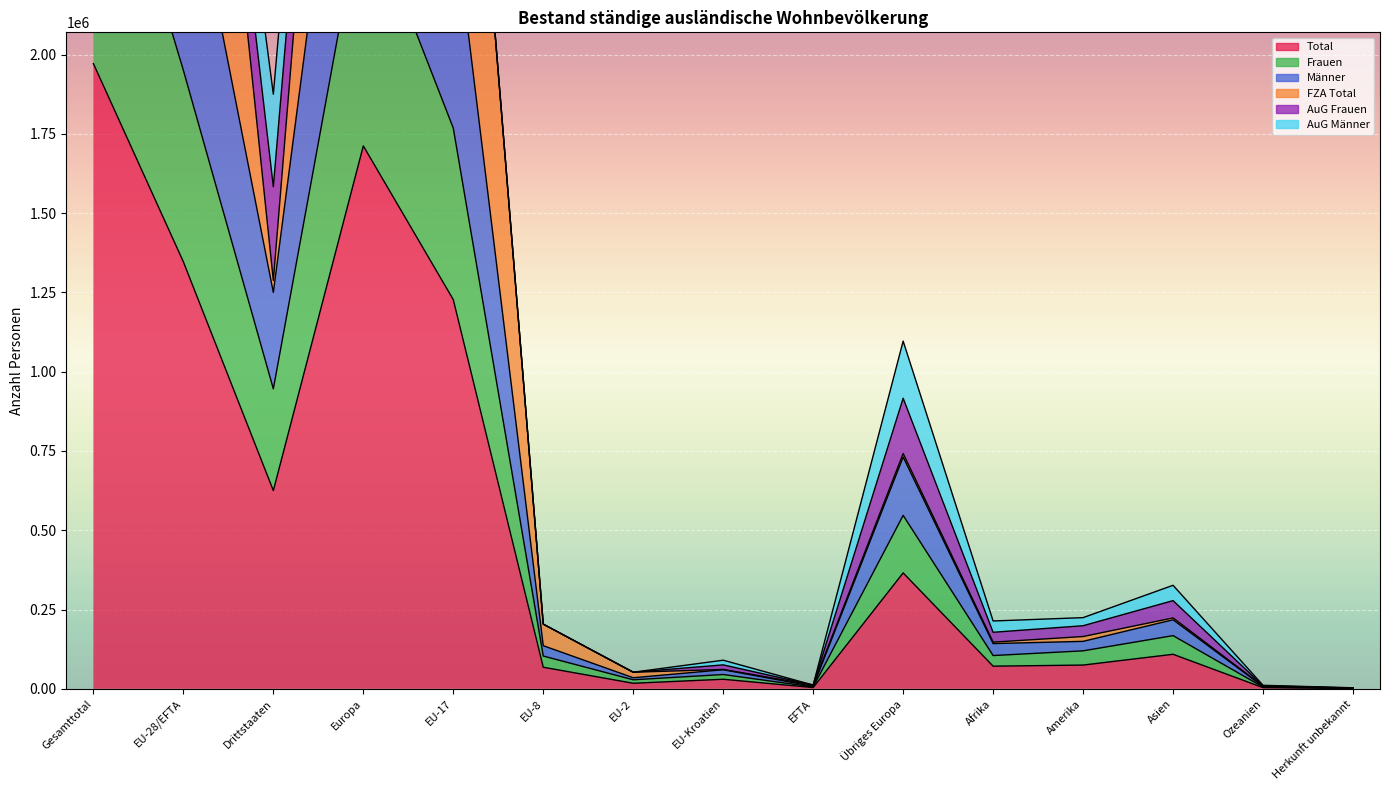

What is the label of the 6th point from the right?

Übriges Europa